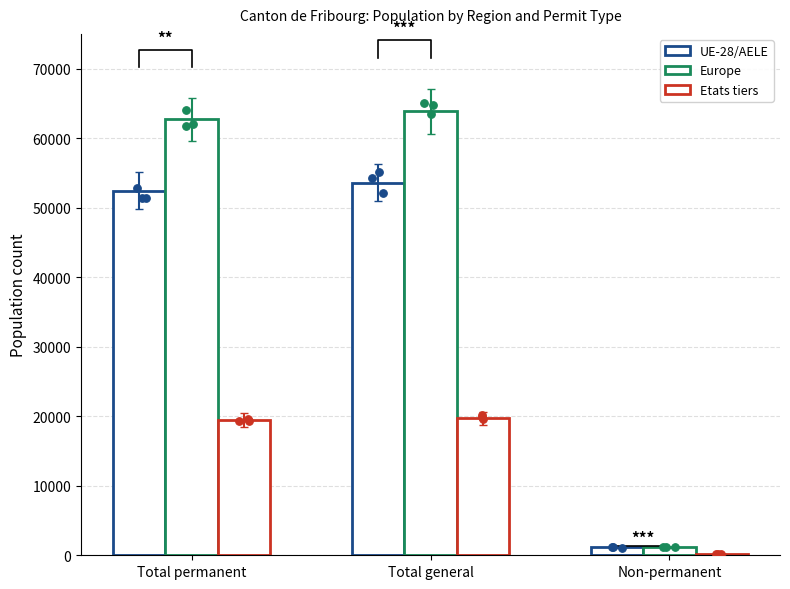

Which series has the widest spread of Y values?

Europe